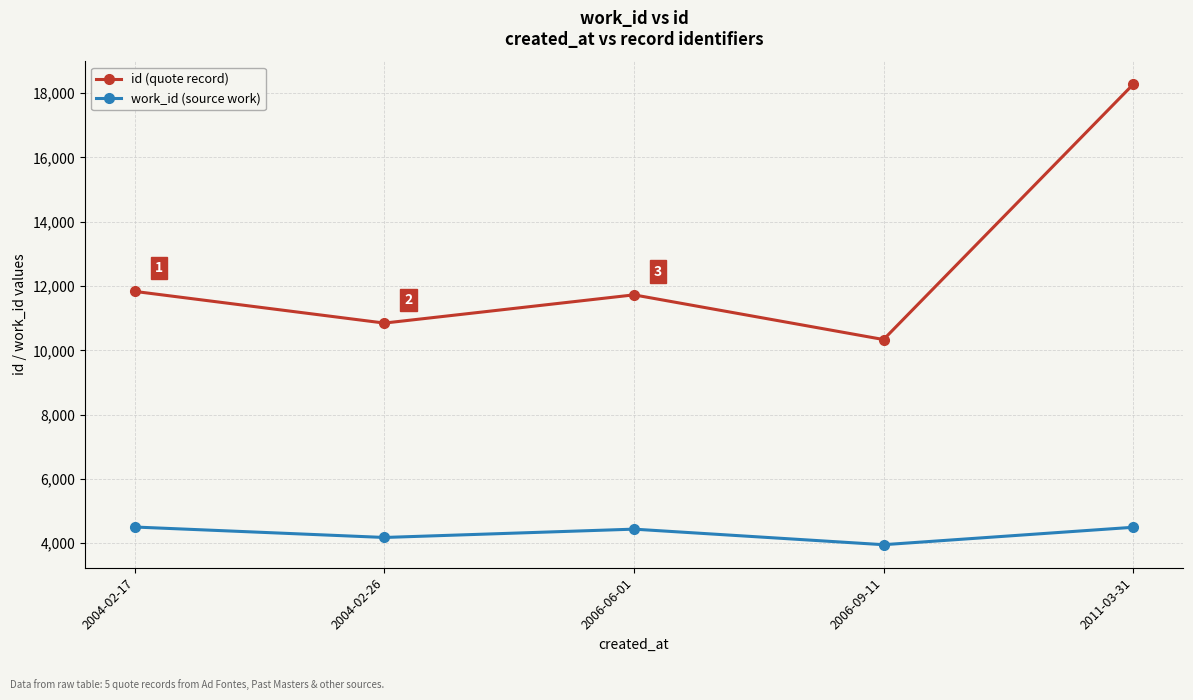

Is the value of id (quote record) at 2004-02-26 greater than the value of work_id (source work) at 2006-06-01?

Yes